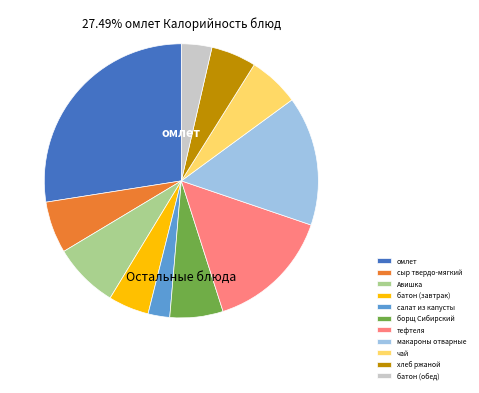

What percentage is the сыр твердо-мягкий slice, to the nearest percent?

6%